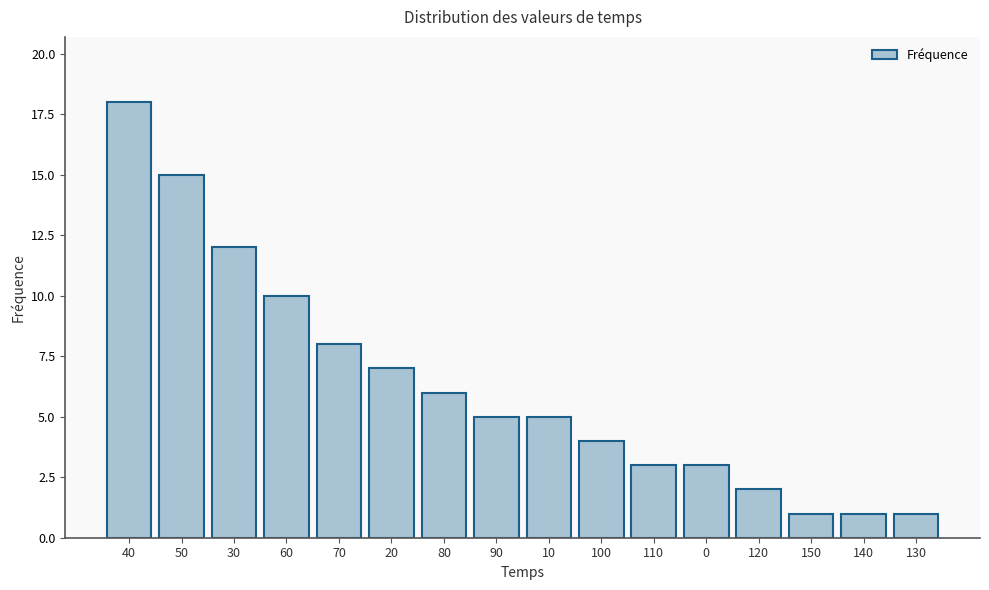

Reading right to left, list all the values displayed in this chart.

130=1	140=1	150=1	120=2	0=3	110=3	100=4	10=5	90=5	80=6	20=7	70=8	60=10	30=12	50=15	40=18